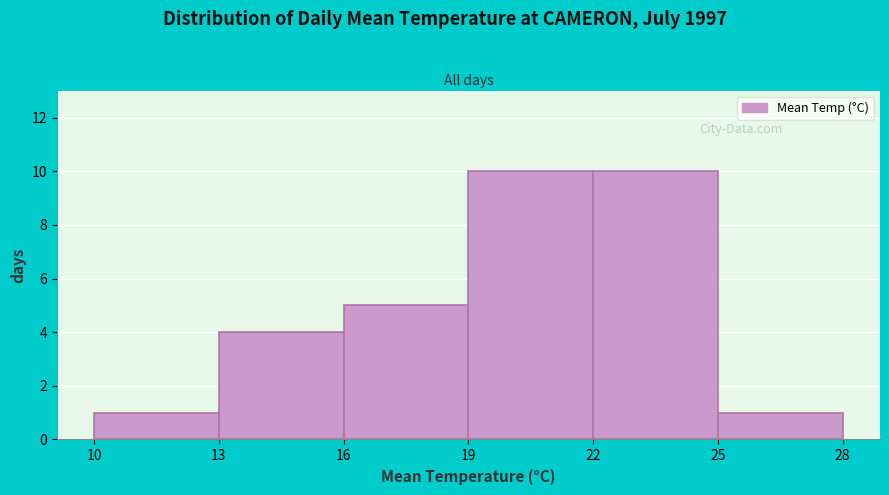

Reading left to right, transcribe this chart: for each bar, give the range it covers on the x-axis and its height. The values are not printed on the chart, so give them approximately, as read against the axis.

10 to 13: 1
13 to 16: 4
16 to 19: 5
19 to 22: 10
22 to 25: 10
25 to 28: 1